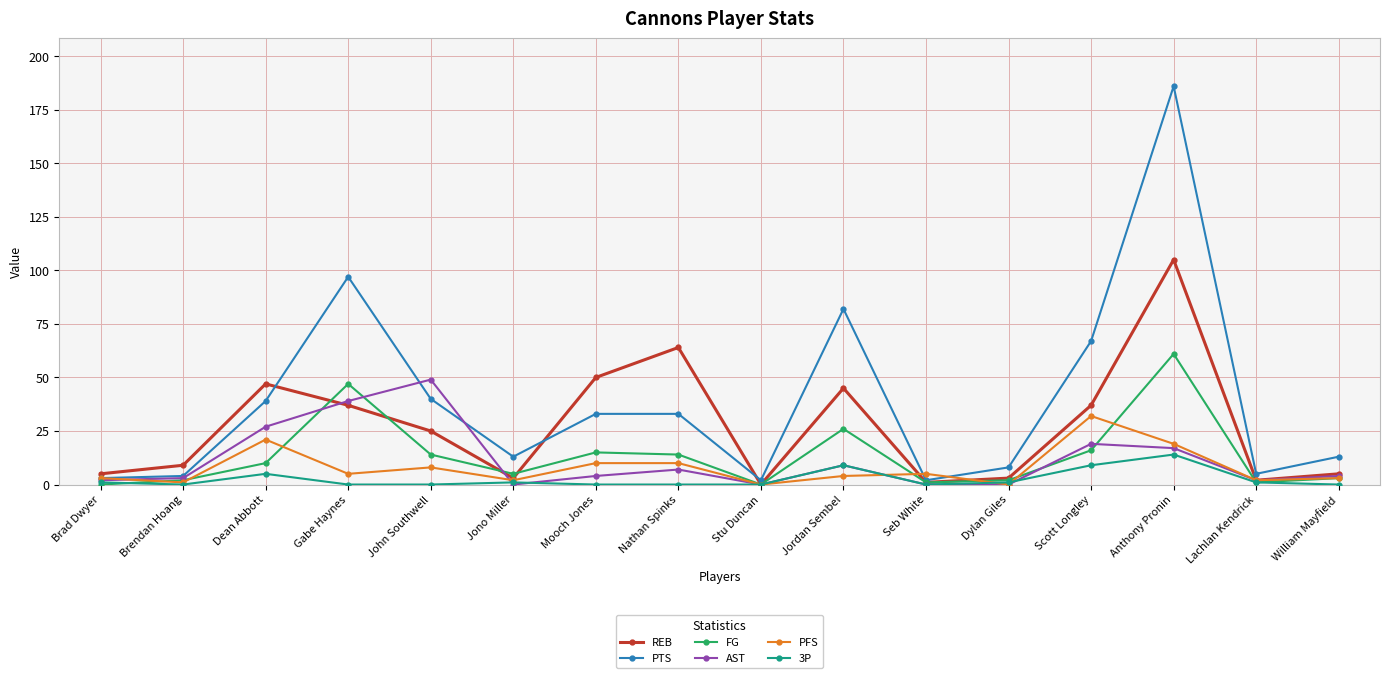

How many lines are shown in the chart?

6